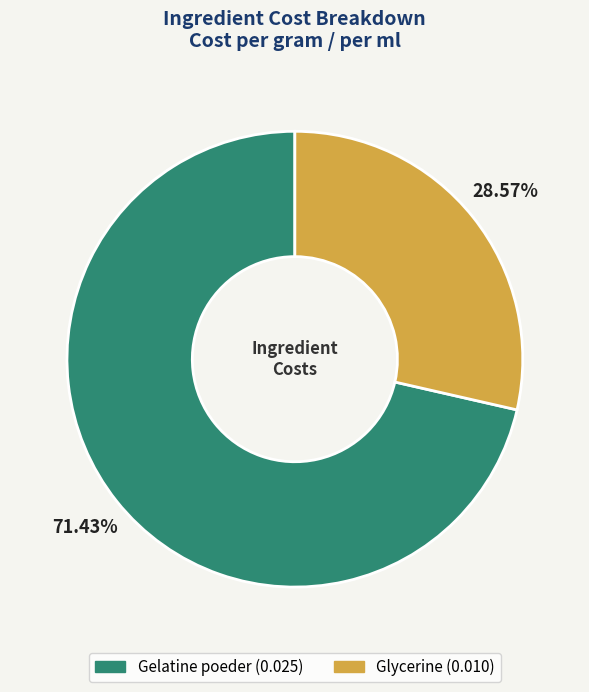

To the nearest percent, what is the average slice percentage?

50%